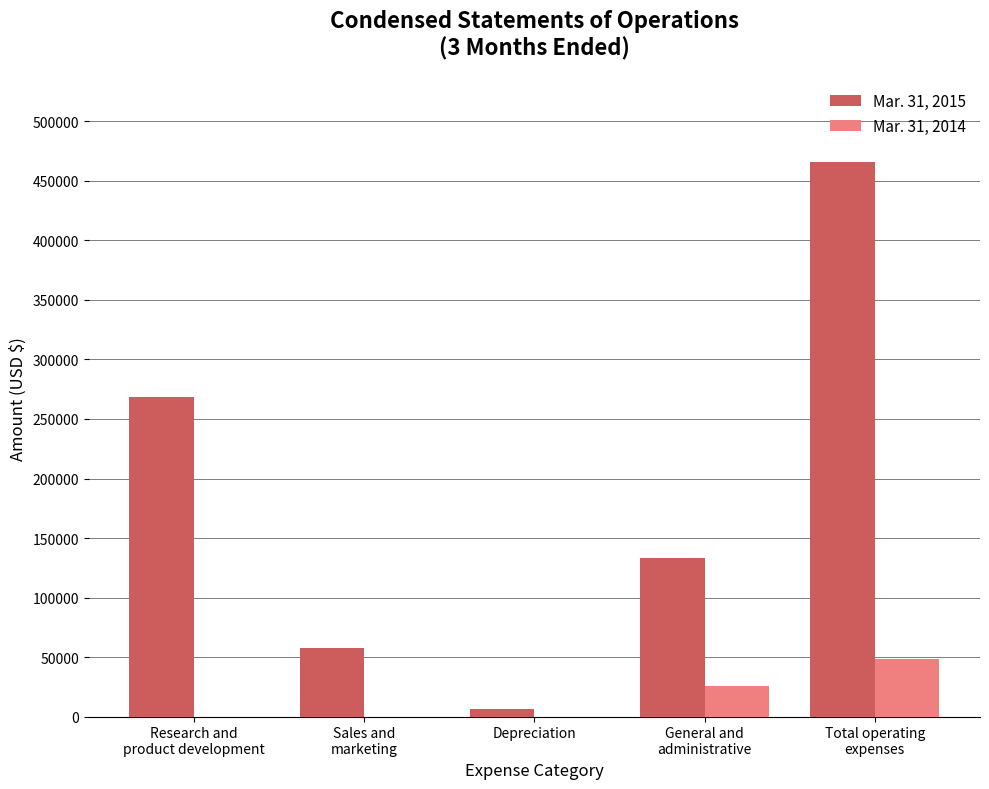

Reading left to right, extract all data points from this chart.

Mar. 31, 2015: Research and
product development=268689	Sales and
marketing=57329	Depreciation=6638	General and
administrative=133054	Total operating
expenses=465710
Mar. 31, 2014: Research and
product development=0	Sales and
marketing=0	Depreciation=0	General and
administrative=25407	Total operating
expenses=48657